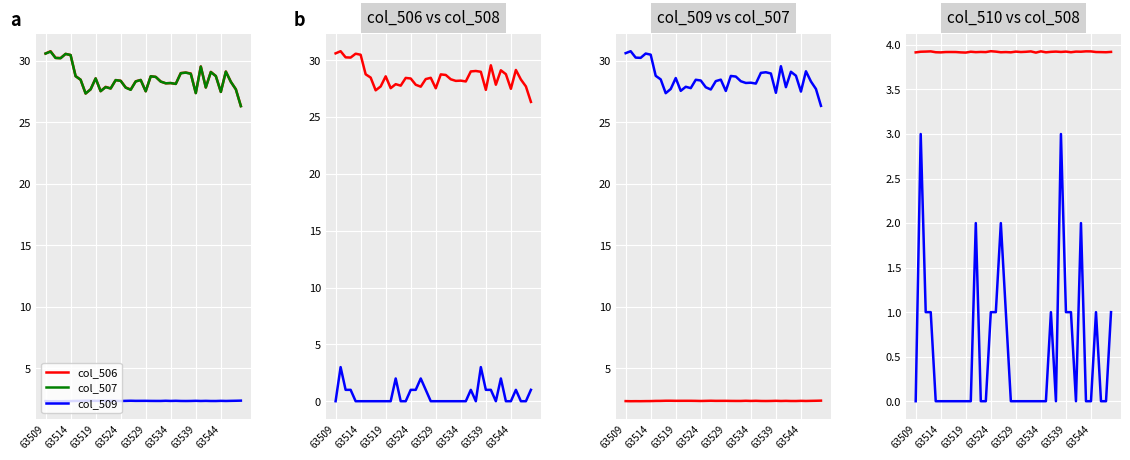

The value of col_509 at 21 is 3.3. True or false?

False